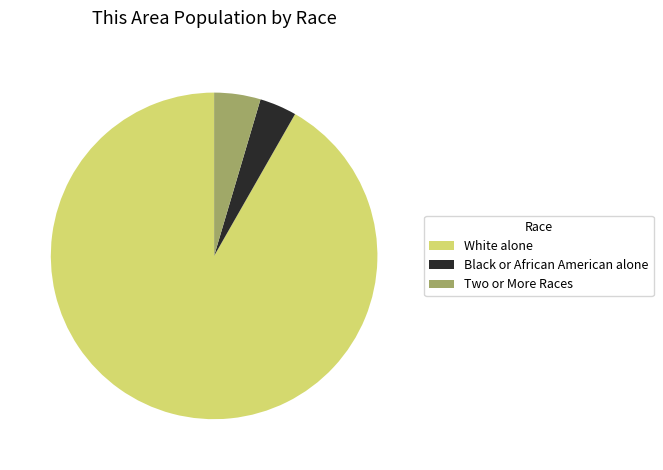

Combined, do Two or More Races and White alone account for over 50%?

Yes